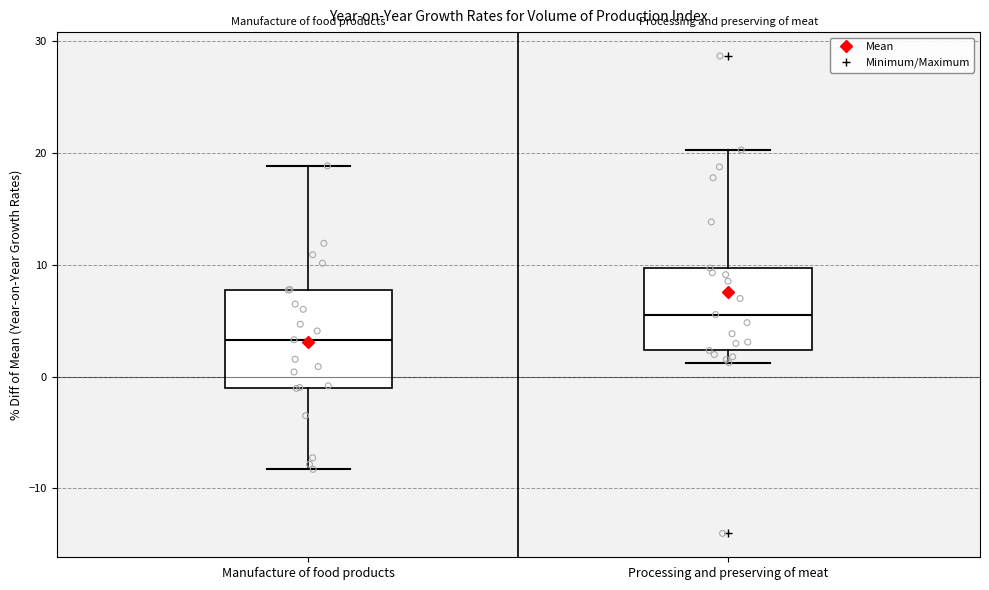

Reading left to right, transcribe this box plot: for each box, give where its median line is, the range the box spans, and where its two whiskers end, as read against the y-axis. The values are not printed on the chart, so give them approximately, as read against the axis.

Manufacture of food products: median 3, box -1 to 8, whiskers -8 to 19
Processing and preserving of meat: median 6, box 2 to 10, whiskers 1 to 20